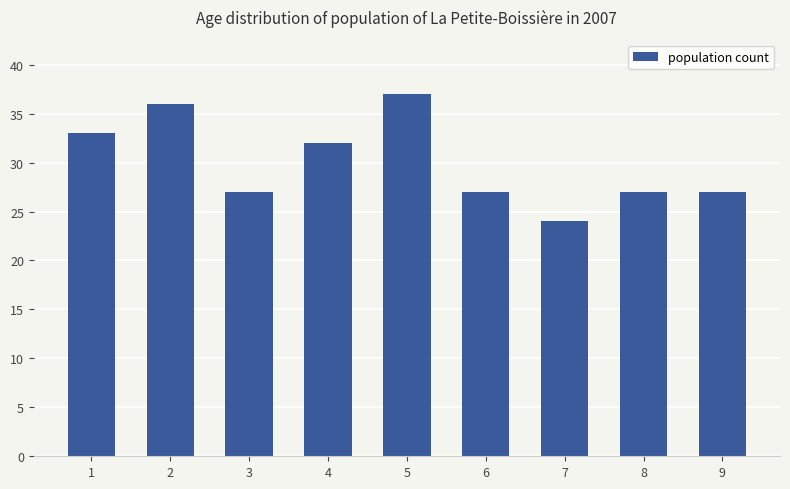

Does the chart contain stacked bars?

No